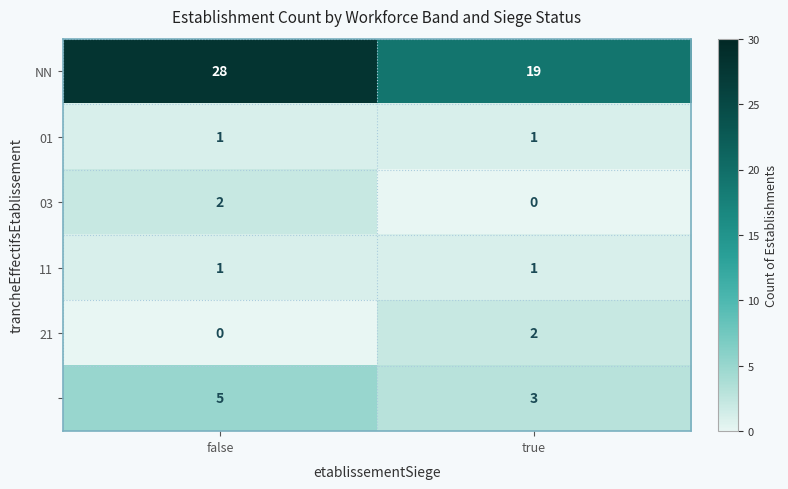

What is the maximum value shown in the chart?

28